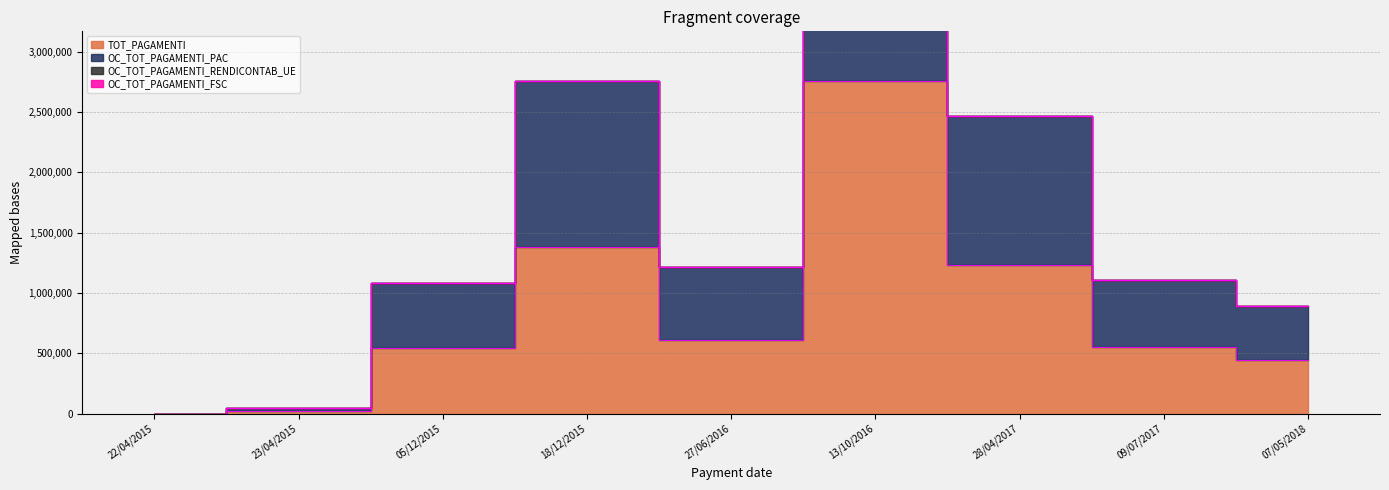

What is the sum of all TOT_PAGAMENTI values?

7535360.7